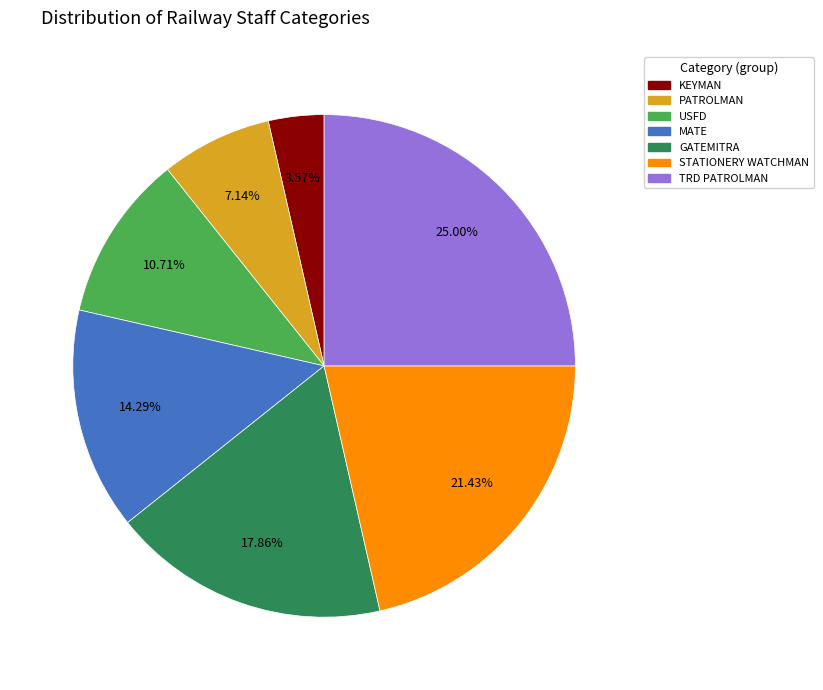

Count the number of slices in the pie.

7